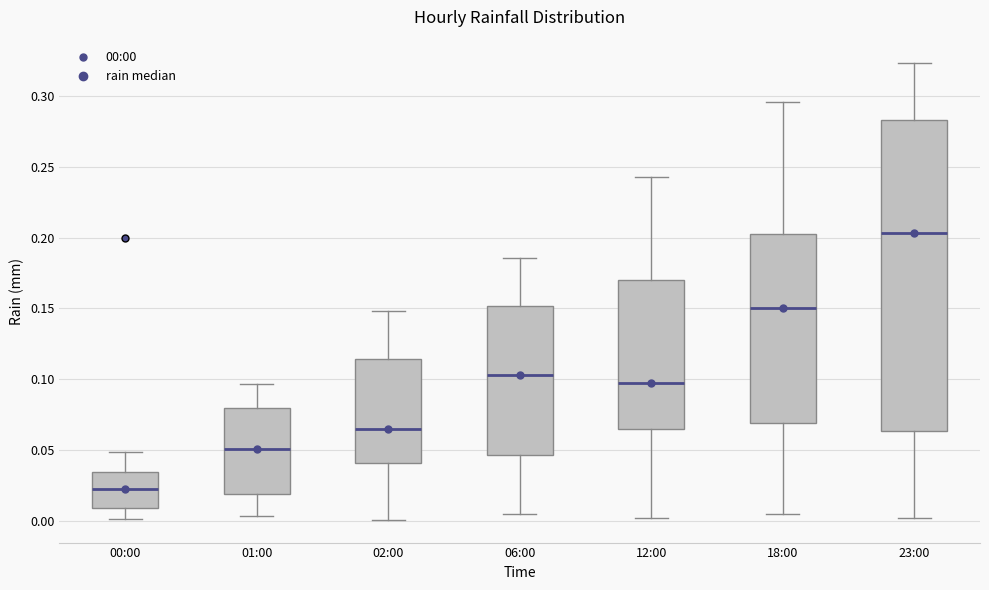

Where does the upper whisker of the box for 23:00 end on the y-axis? The values are not printed on the chart, so give them approximately, as read against the axis.

0.325